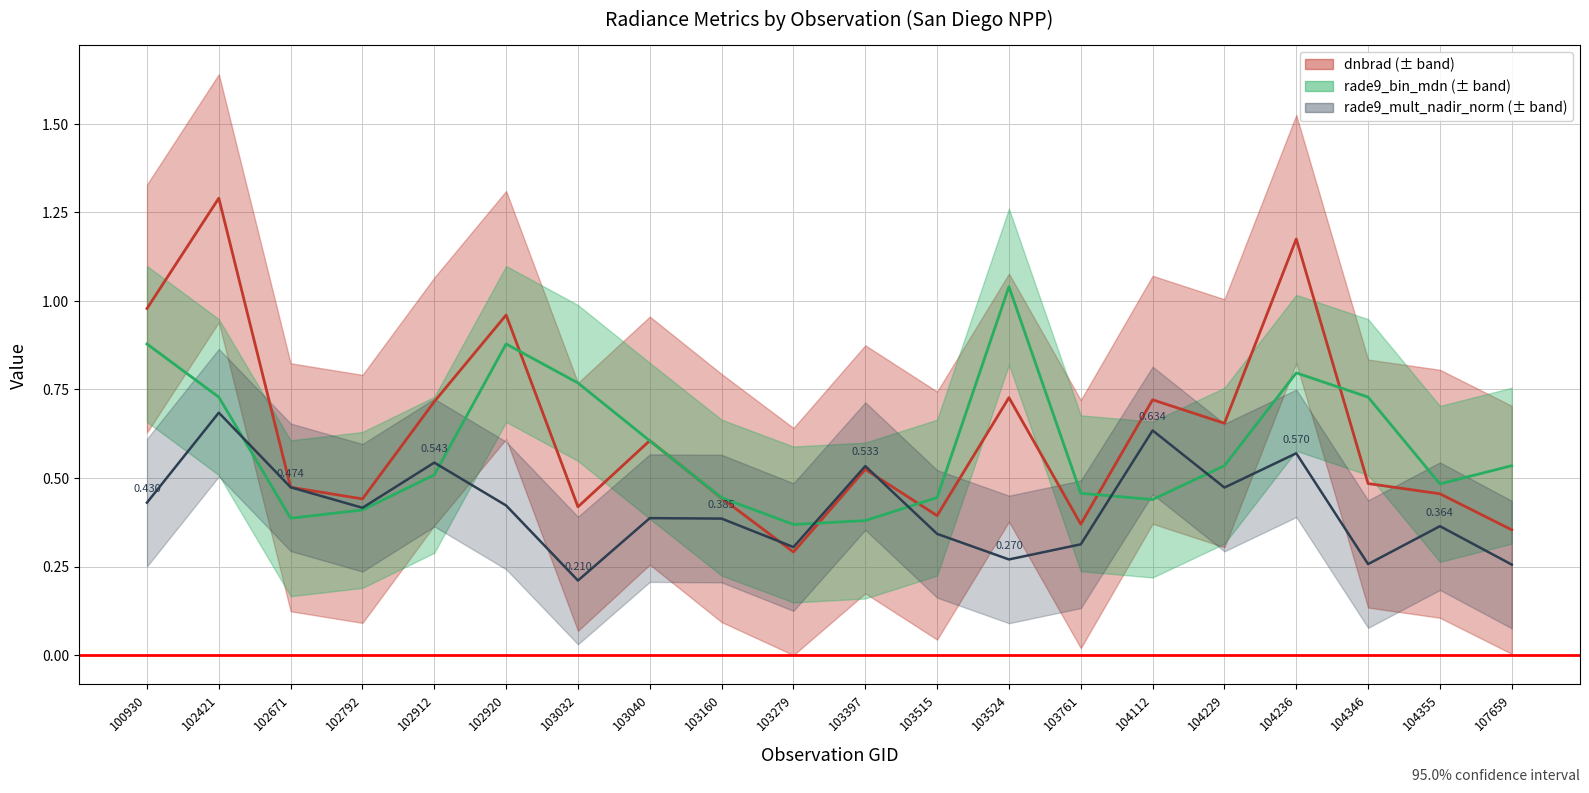

How many series are shown in this chart?

3